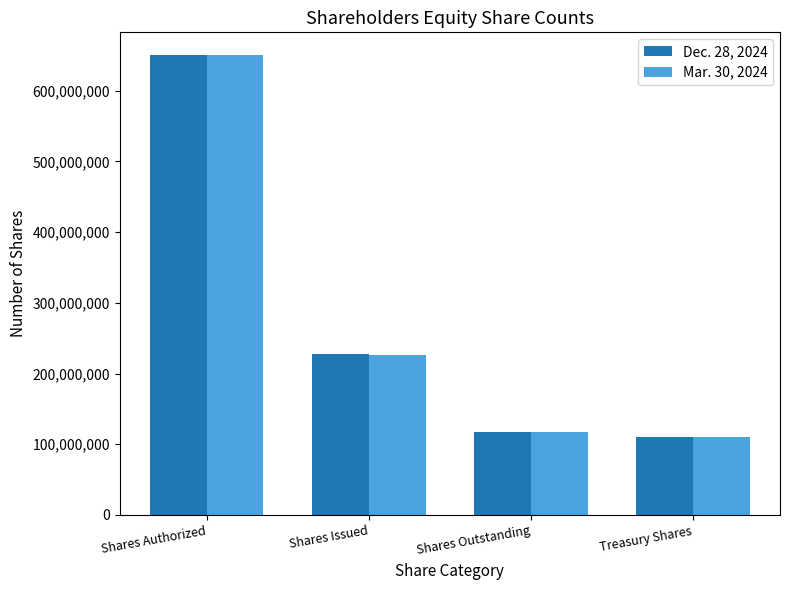

True or false: Dec. 28, 2024 has a value of 117908474 at Shares Outstanding.

True